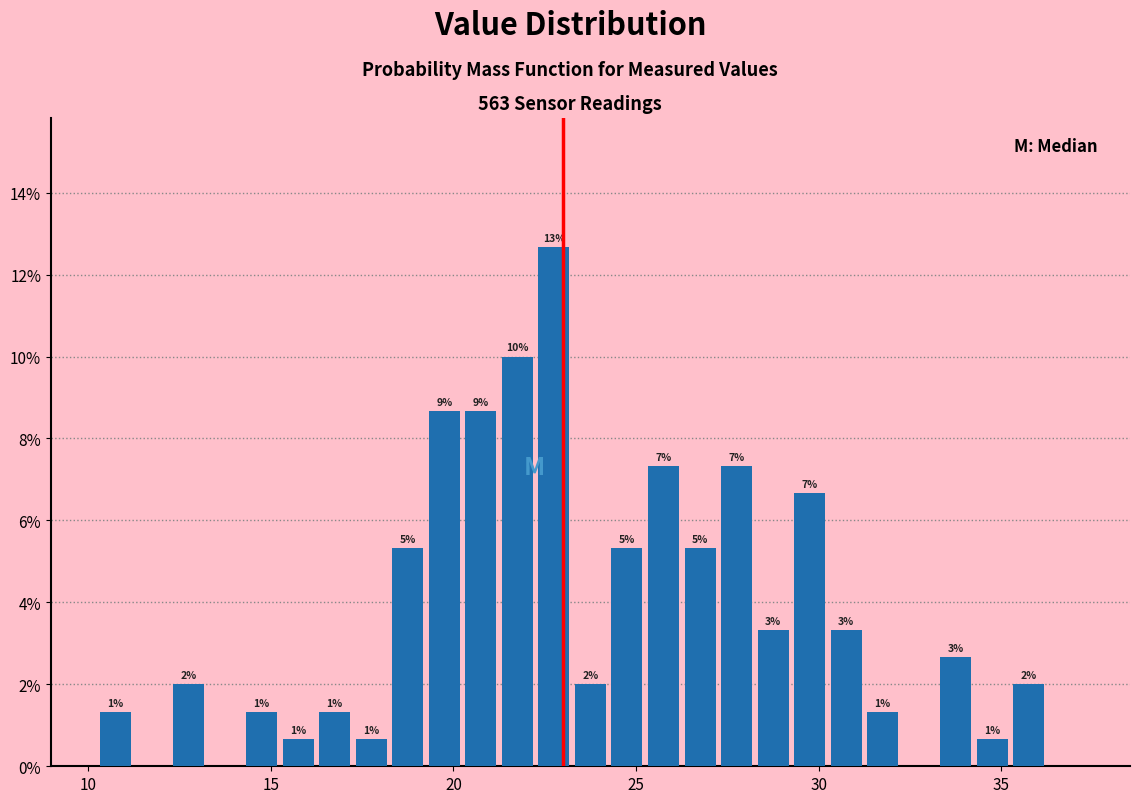

Around what value on the x-axis is the tallest bar? Give the approximate position of its centre, as read against the axis.

23.0